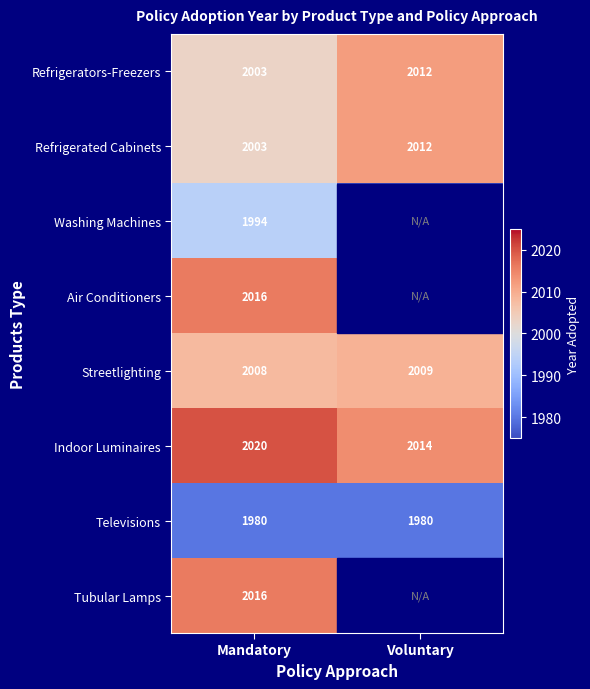

What is the sum of the Streetlighting values at Voluntary and Mandatory?

4017